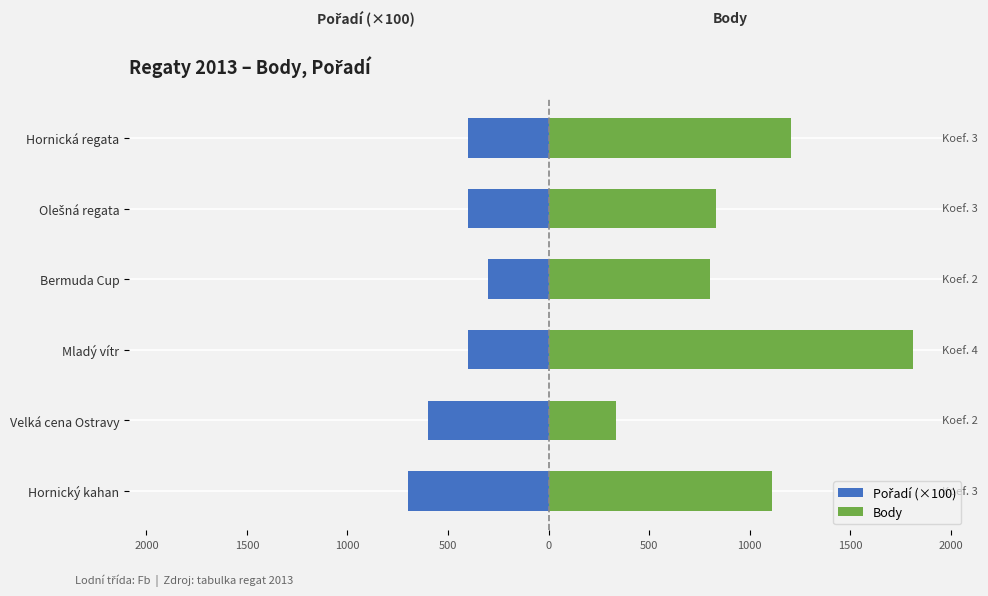

What is the average value of the Pořadí (×100) series?

-467